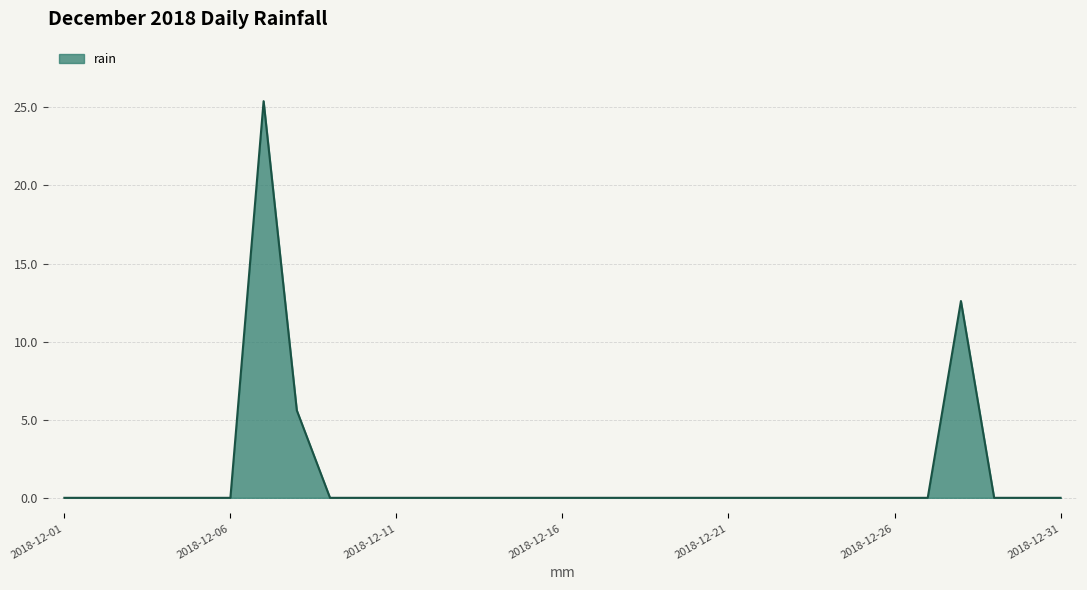

What is the greatest value displayed?

25.4